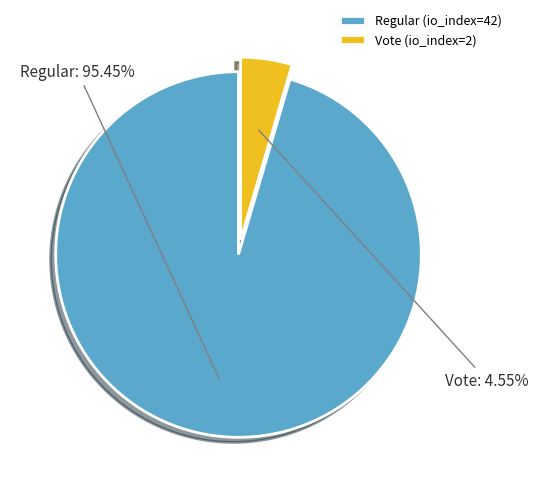

To the nearest percent, what is the difference between the Regular (io_index=42) and Vote (io_index=2) slice percentages?

91%